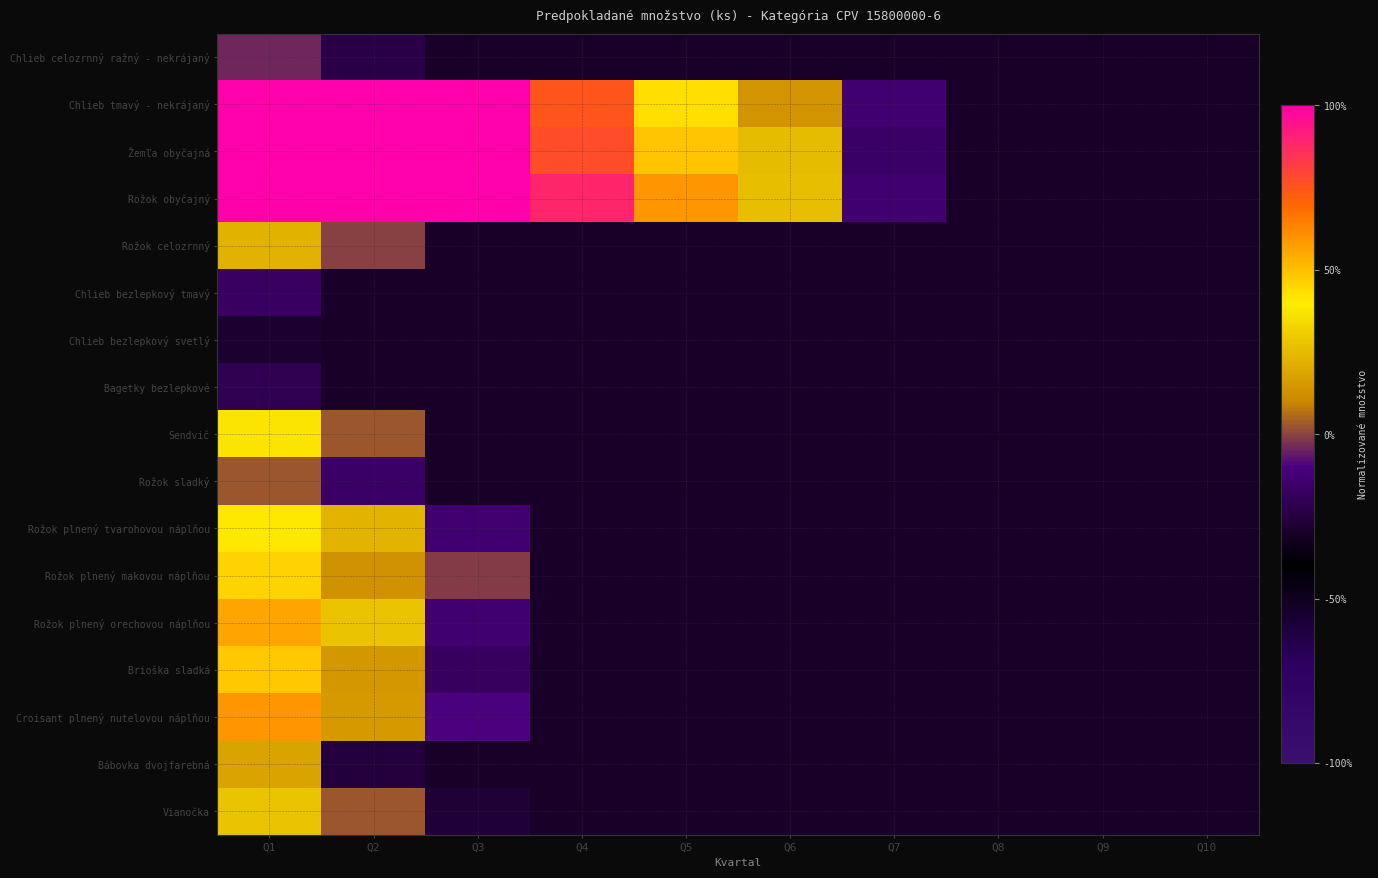

Rank the series by their maximum value, from highest to lowest.

Žemľa obyčajná, Rožok obyčajný, Chlieb tmavý - nekrájaný, Croisant plnený nutelovou náplňou, Rožok plnený orechovou náplňou, Brioška sladká, Rožok plnený makovou náplňou, Rožok plnený tvarohovou náplňou, Sendvič, Vianočka, Rožok celozrnný, Bábovka dvojfarebná, Rožok sladký, Chlieb celozrnný ražný - nekrájaný, Chlieb bezlepkový tmavý, Bagetky bezlepkové, Chlieb bezlepkový svetlý